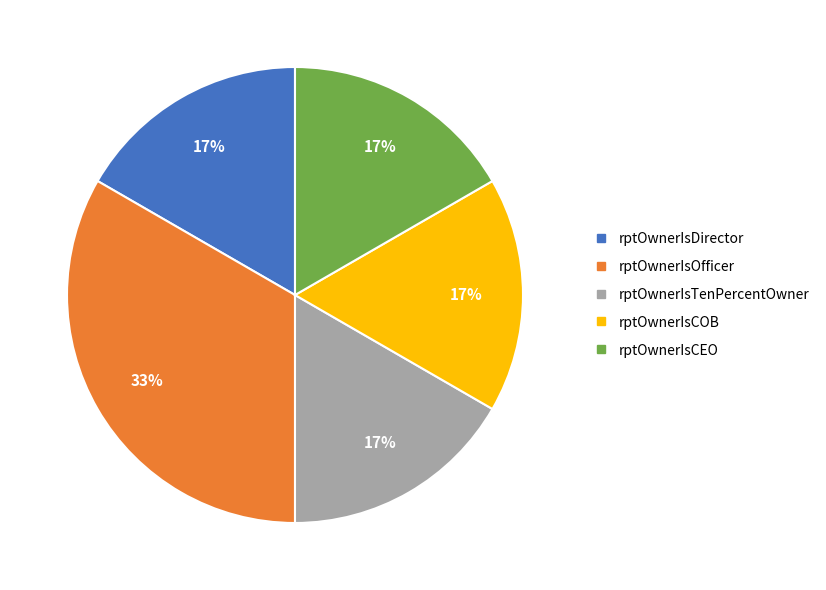

Does any single category account for the majority?

No